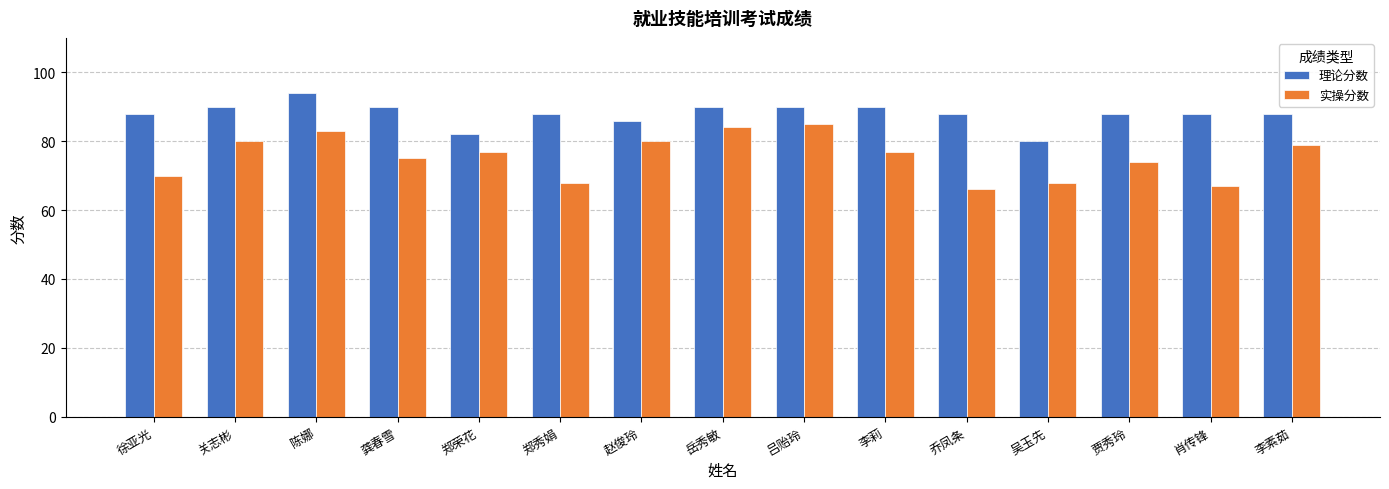

What is the spread (max minus min) of values at 赵俊玲?

6